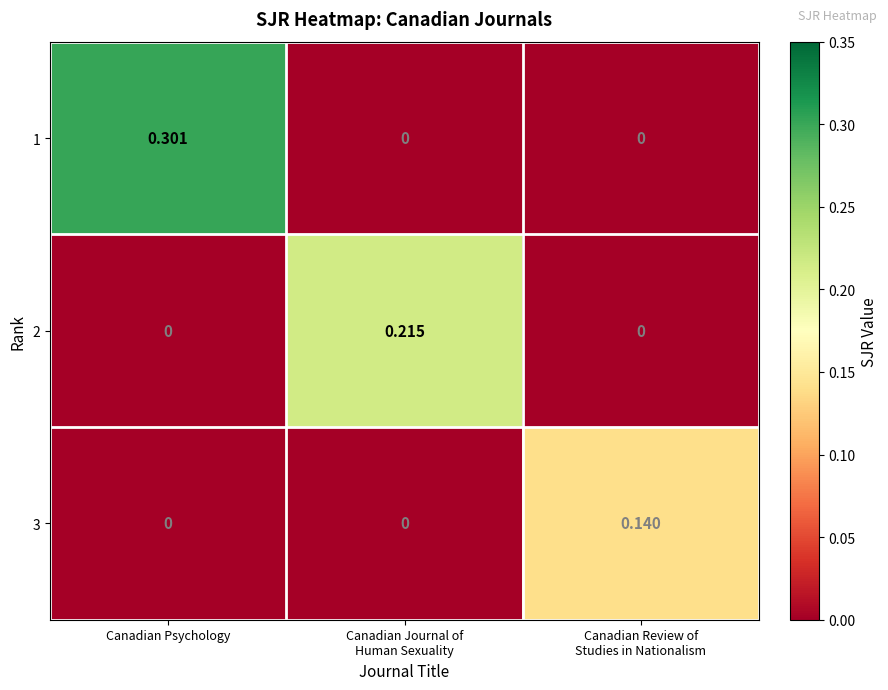

Which series changed the most between Canadian Psychology and Canadian Journal of
Human Sexuality?

1